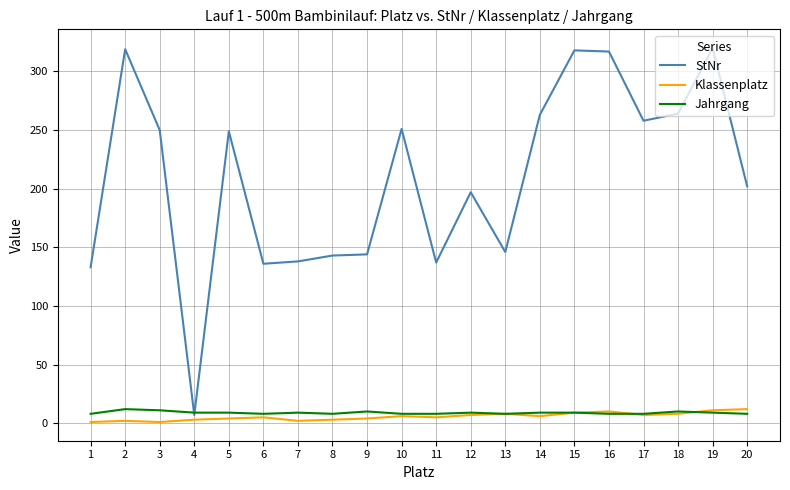

Is it true that StNr equals 167 at 10?

False